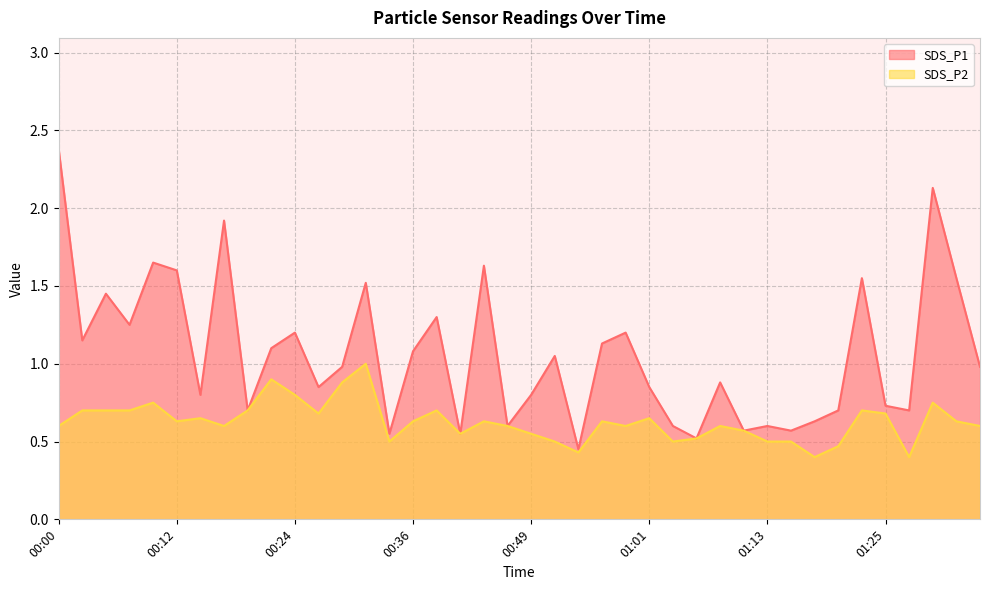

Which series has the largest total across all categories?

SDS_P1